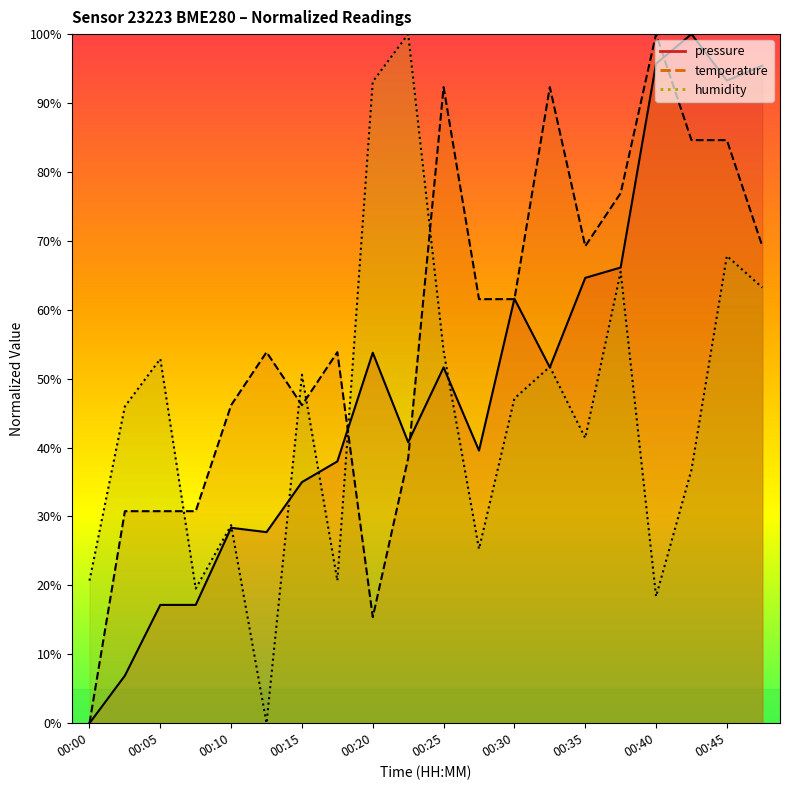

What is the maximum value shown in the chart?

100.0